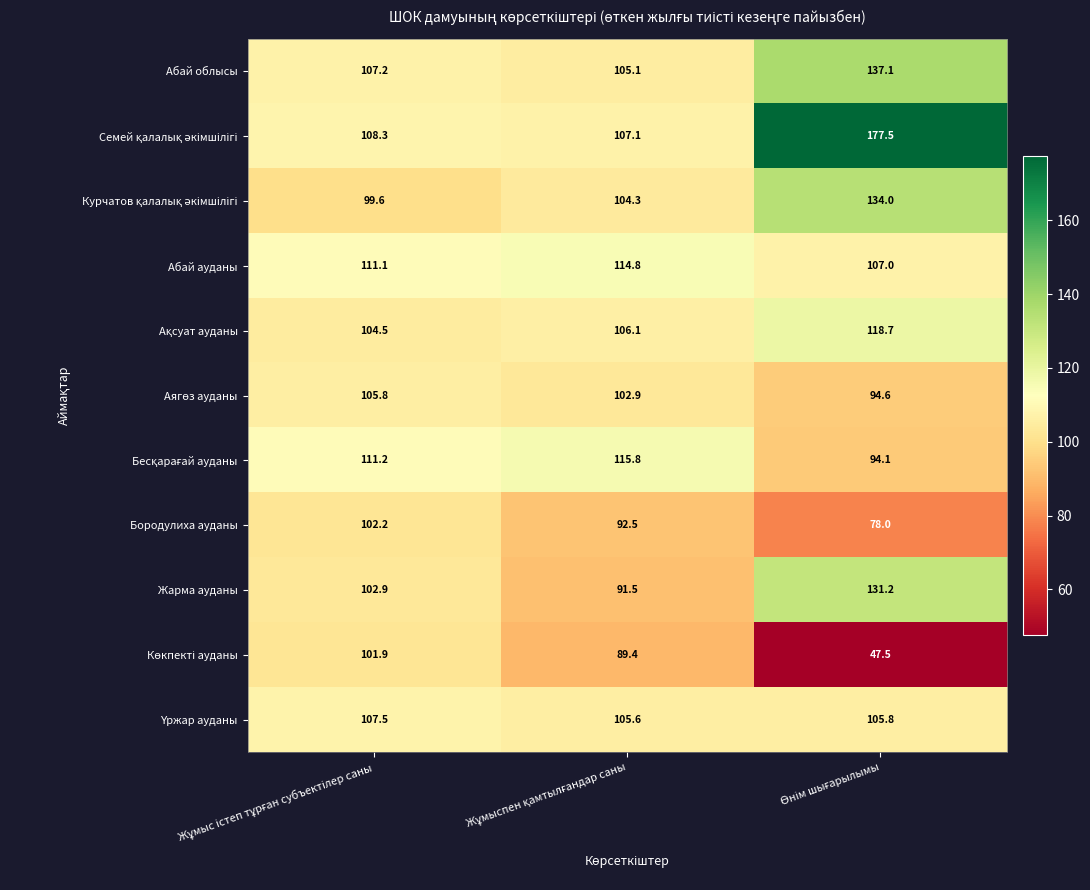

What is the highest value of the Жарма ауданы series?

131.2